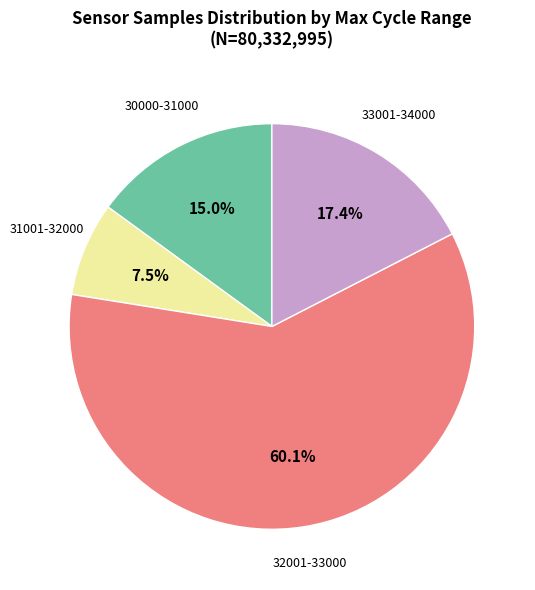

Is there a majority slice in this chart?

Yes